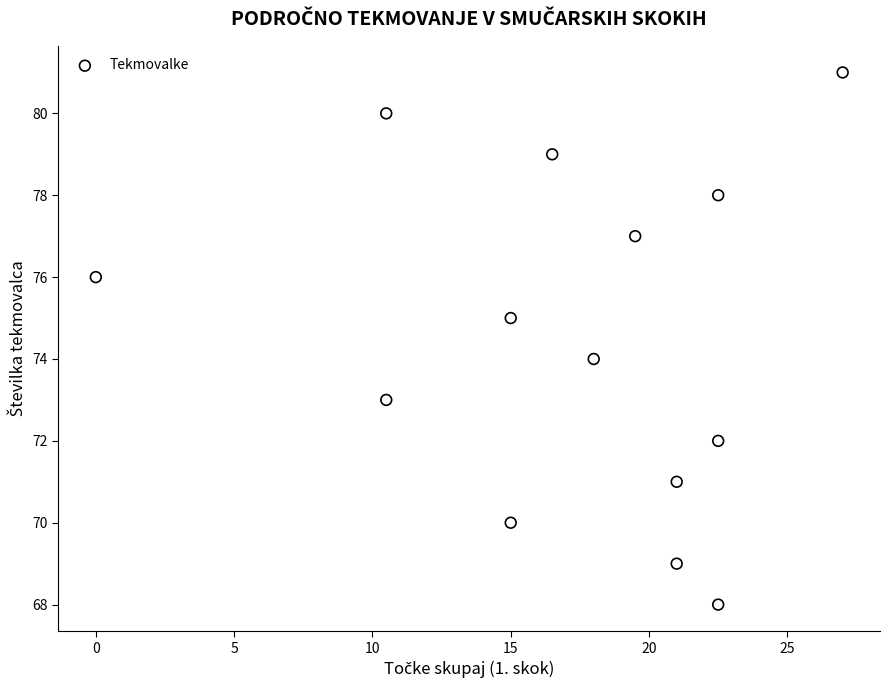

What is the range of Y values (max minus min)?

13